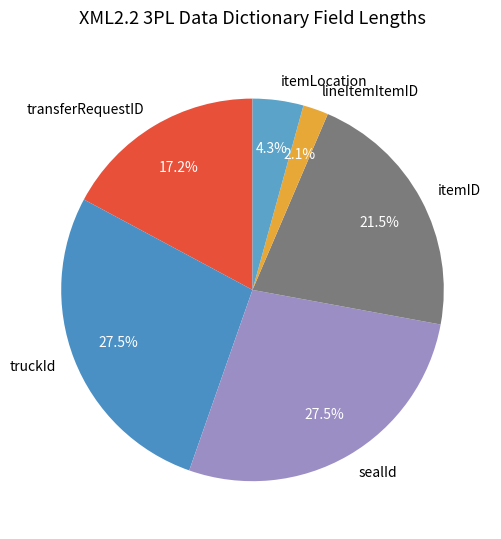

True or false: truckId accounts for 13% of the total.

False